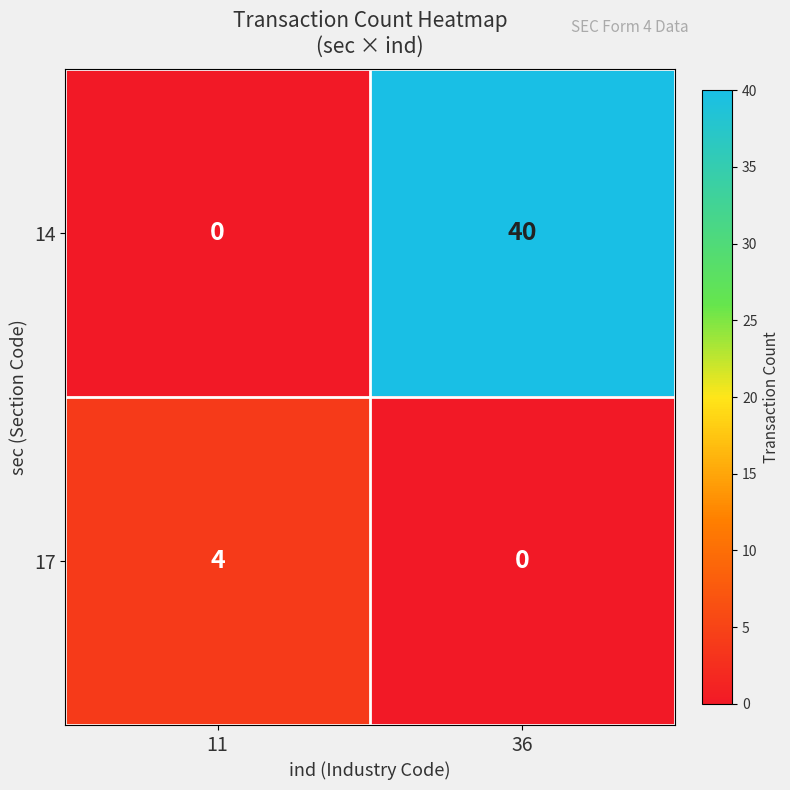

Reading left to right, transcribe all the data shown in this chart.

14: 0	40
17: 4	0